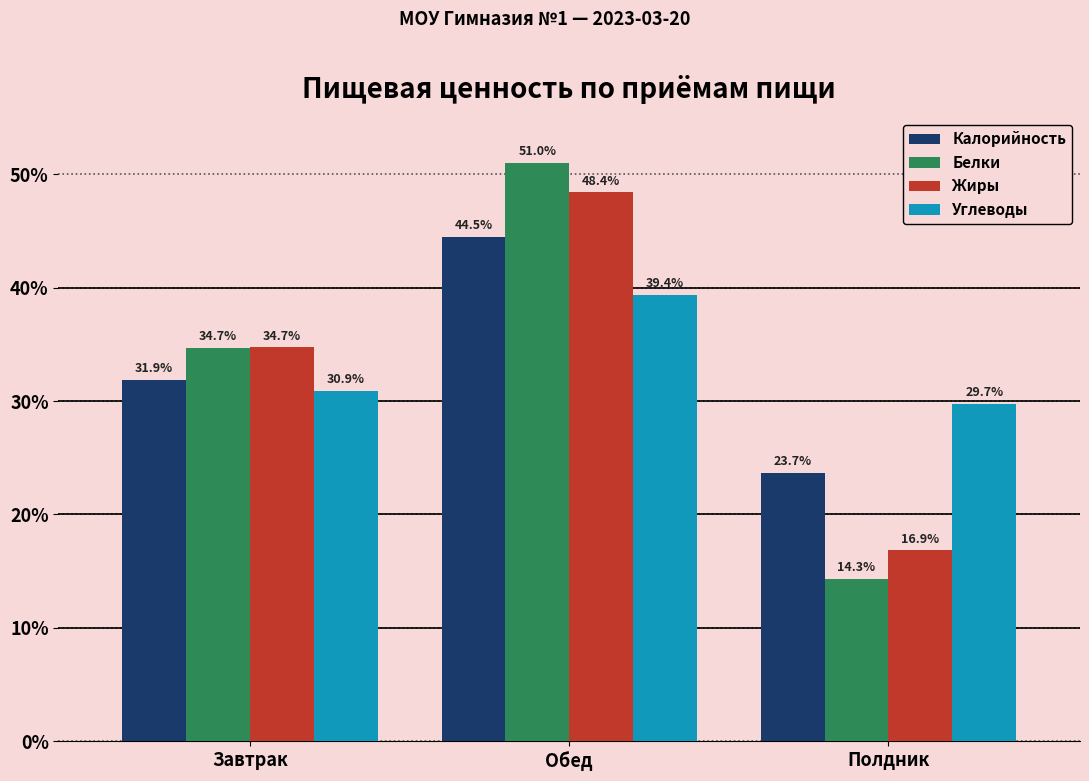

Reading left to right, extract all data points from this chart.

Калорийность: 31.9	44.5	23.7
Белки: 34.7	51.0	14.3
Жиры: 34.7	48.4	16.9
Углеводы: 30.9	39.4	29.7